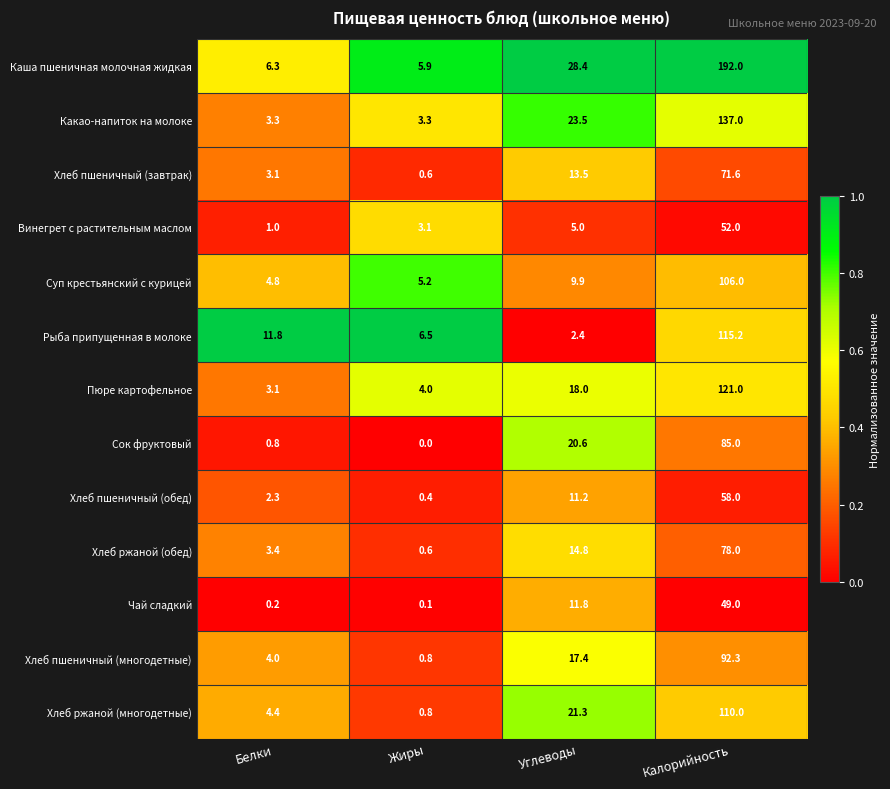

Which series has the largest total across all categories?

Каша пшеничная молочная жидкая